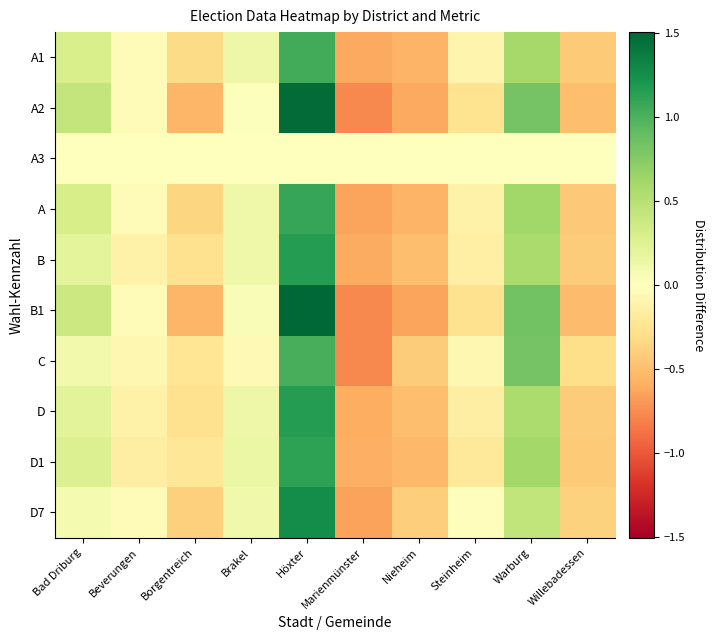

Which label corresponds to the largest value in the chart?

Höxter